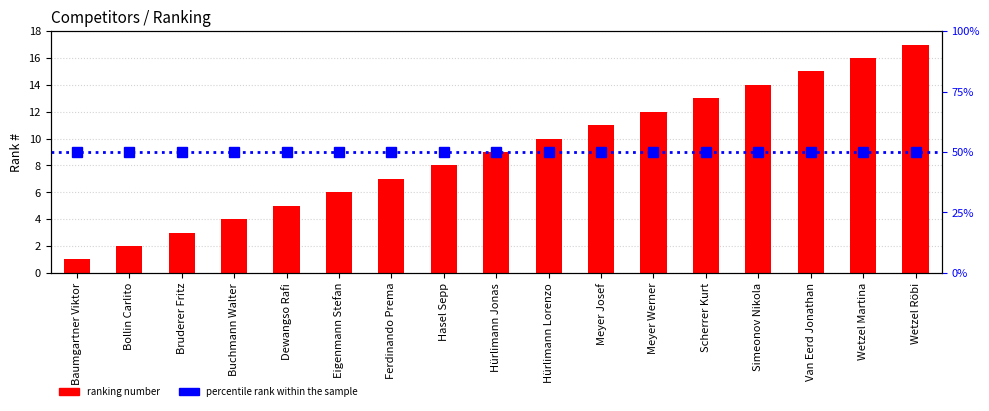

What is the change in value from Eigenmann Stefan to Simeonov Nikola?

+8